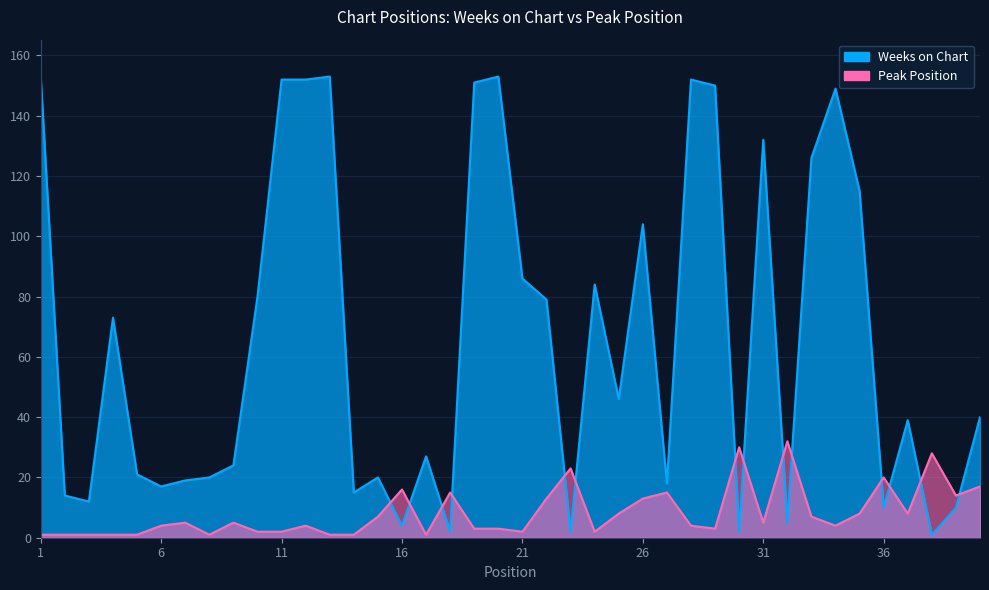

How many values in the Peak Position series exceed 5?

17